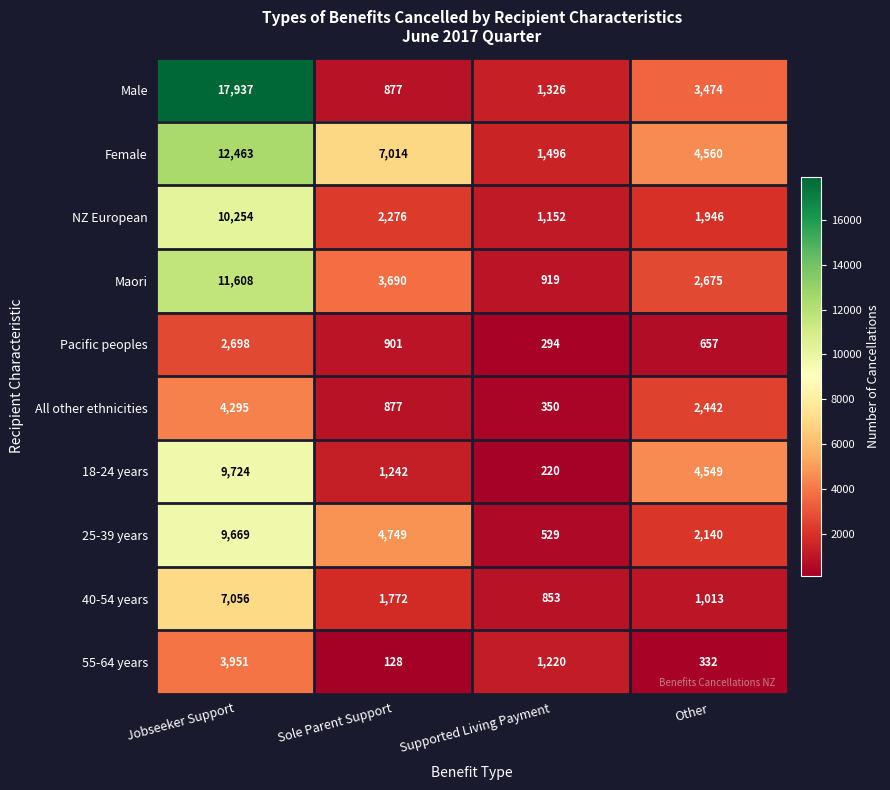

At which label is Maori closest to 6263?

Sole Parent Support